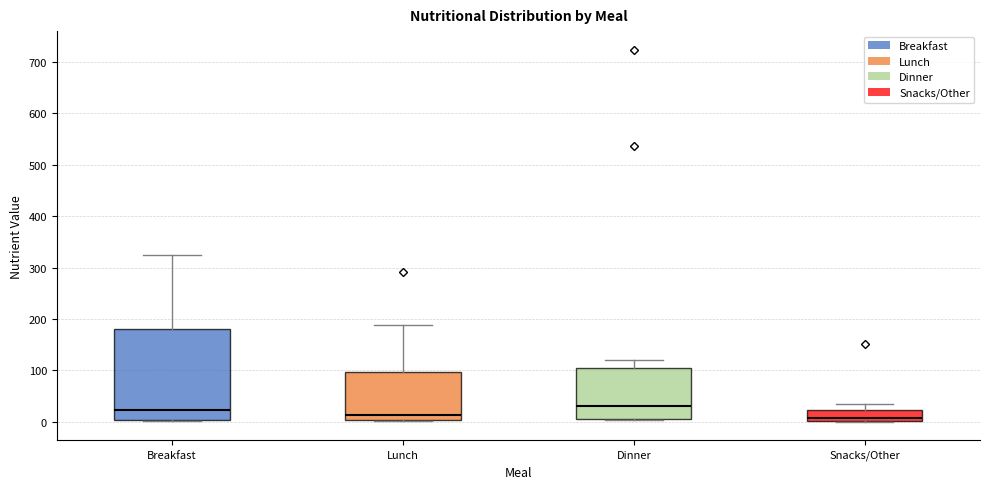

Reading left to right, read every box against the y-axis: the position of its median line, the range the box covers, and the ends of its whiskers. The values are not printed on the chart, so give them approximately, as read against the axis.

Breakfast: median 20, box 0 to 180, whiskers 0 to 320
Lunch: median 10, box 0 to 100, whiskers 0 to 190
Dinner: median 30, box 10 to 100, whiskers 0 to 120
Snacks/Other: median 10, box 0 to 20, whiskers 0 to 40